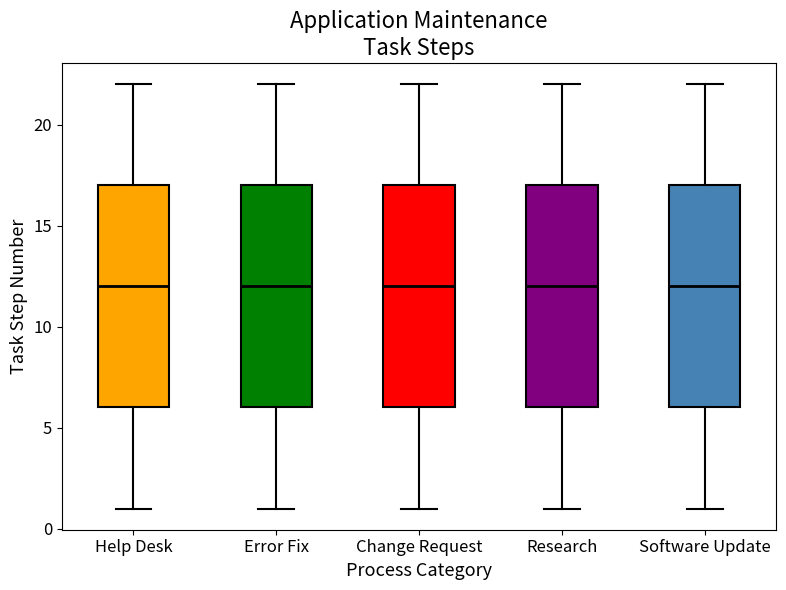

Where does the upper whisker of the box for Error Fix end on the y-axis? The values are not printed on the chart, so give them approximately, as read against the axis.

22